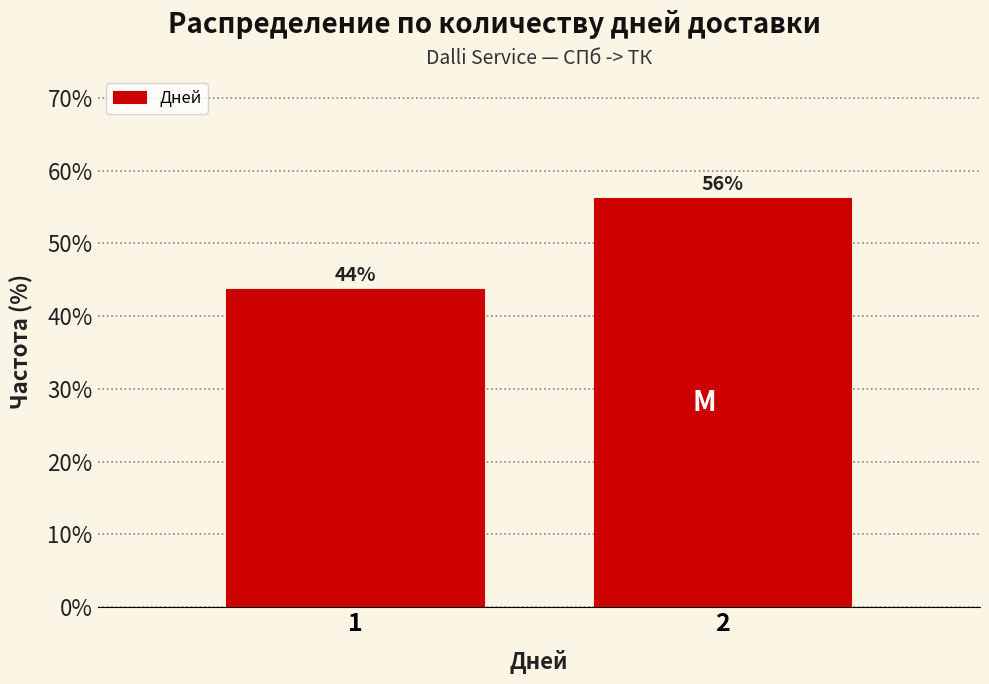

What is the minimum value shown in the chart?

43.8